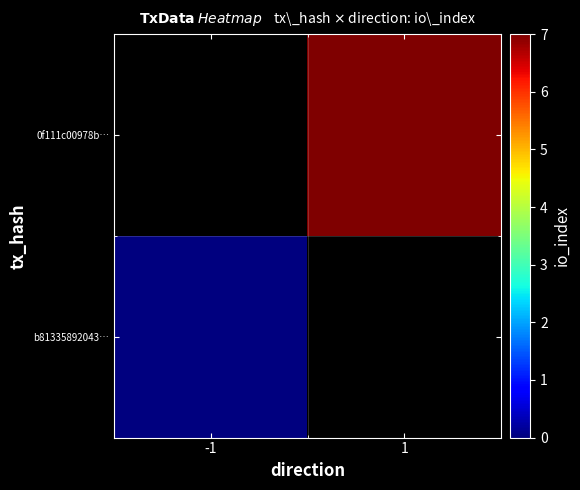

Which series has the widest spread of values?

b81335892043…